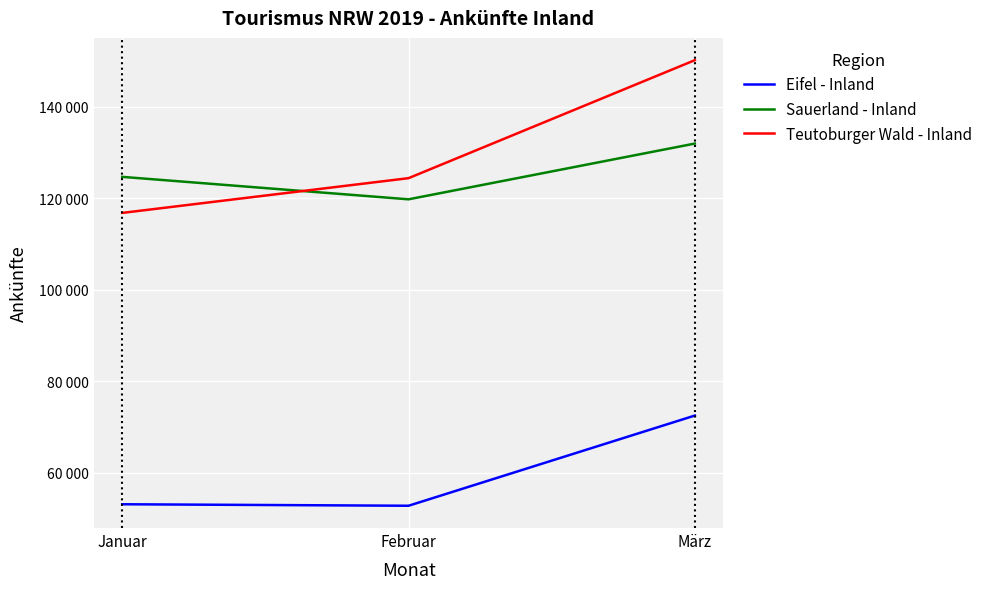

What is the lowest value of the Teutoburger Wald - Inland series?

116774